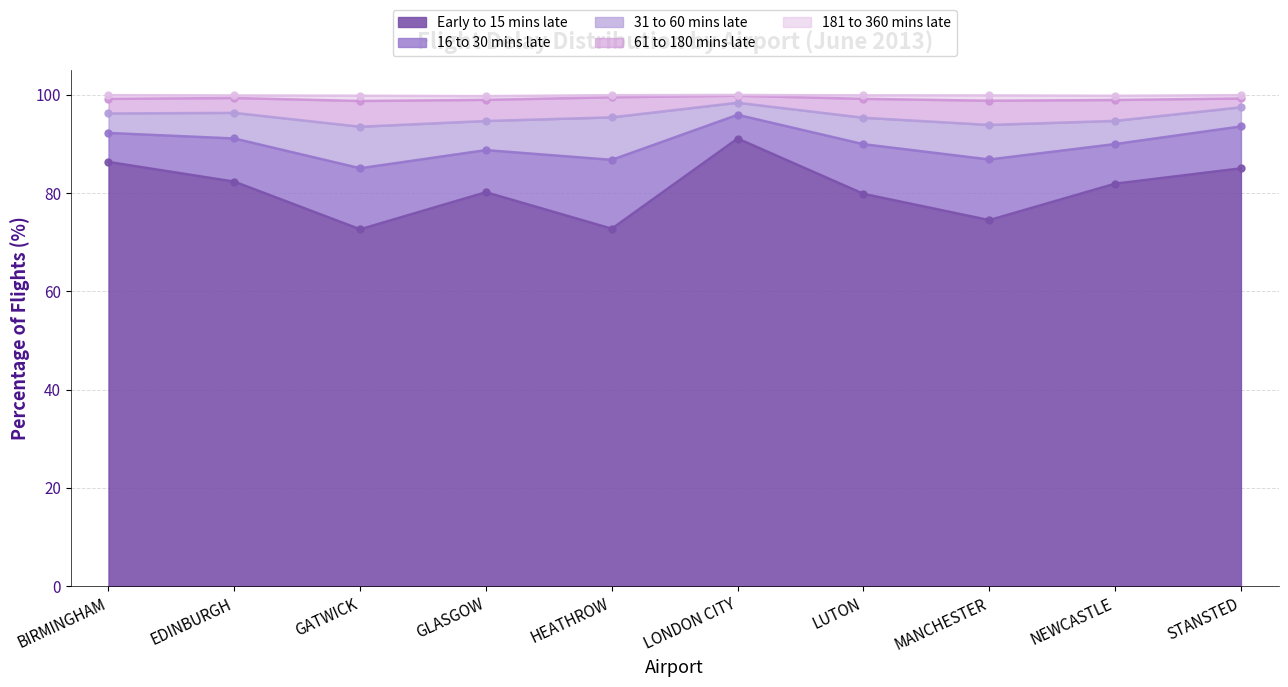

The value of early_to_15_mins_late_percent at GATWICK is 119.4. True or false?

False